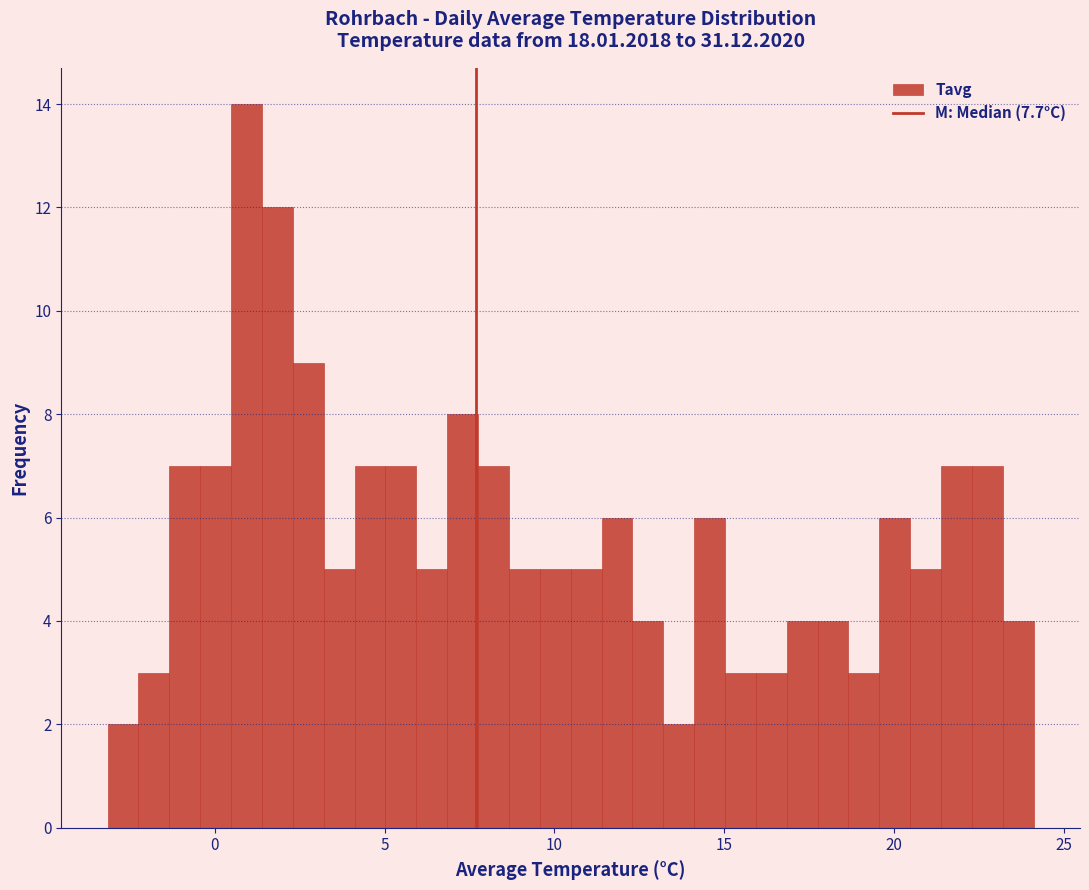

Around what value on the x-axis is the tallest bar? Give the approximate position of its centre, as read against the axis.

1.0